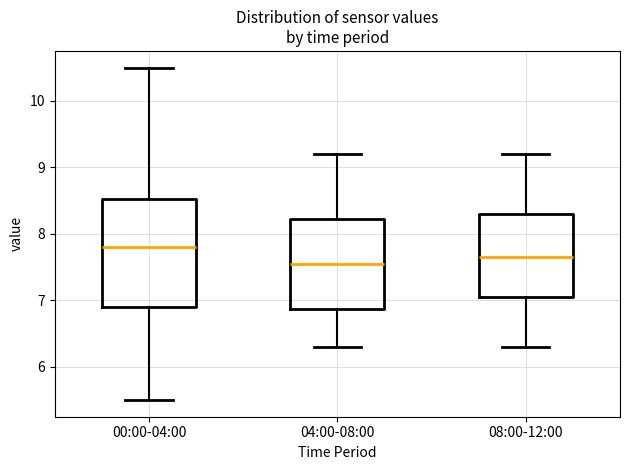

Which box is the tallest, from its lower edge to its upper edge?

00:00-04:00